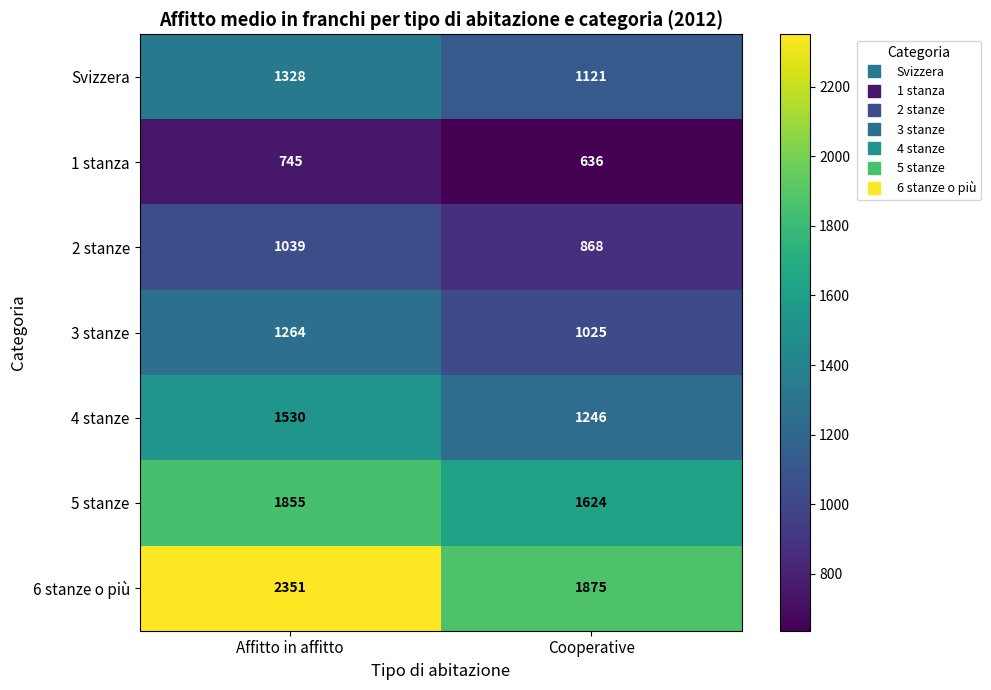

What is the sum of the 3 stanze values at Affitto in affitto and Cooperative?

2289